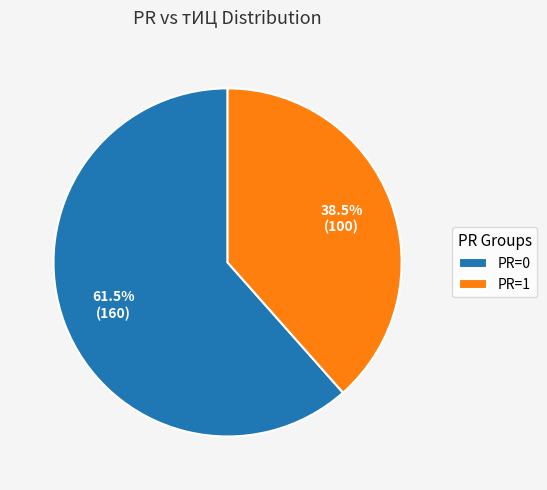

Rank the categories by value from highest to lowest.

PR=0, PR=1